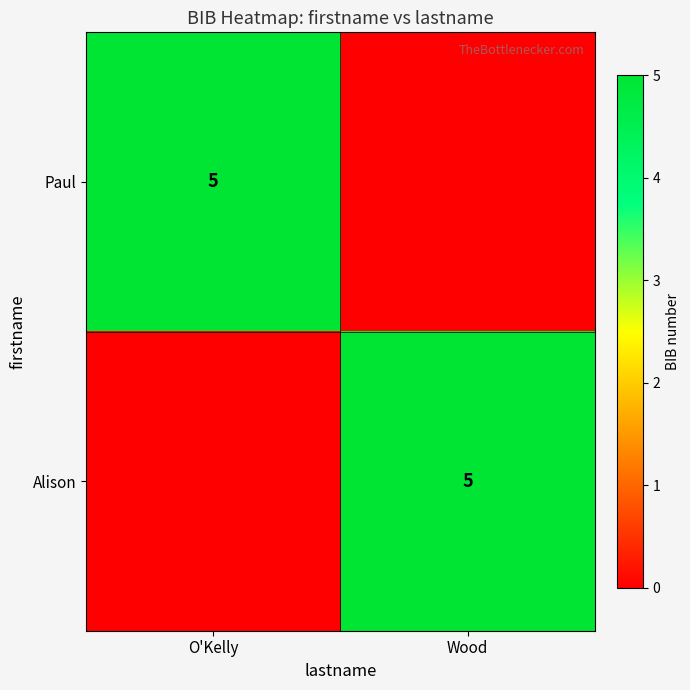

What is the greatest value displayed?

5